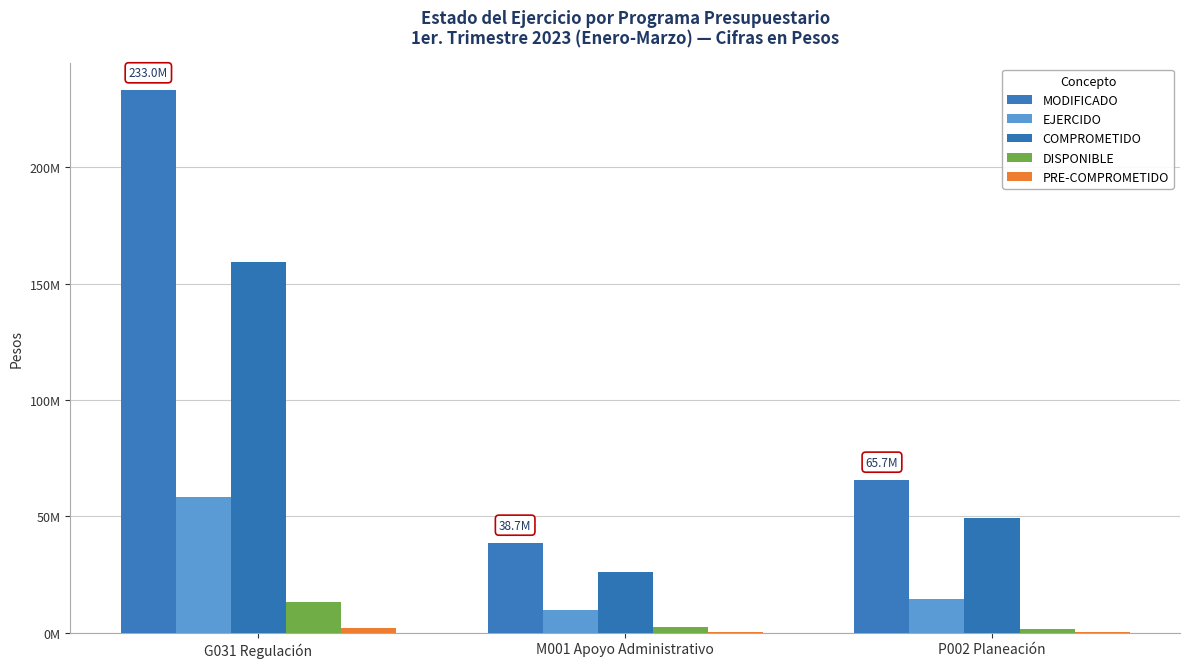

Reading left to right, extract all data points from this chart.

MODIFICADO: G031 Regulación=233032516.4	M001 Apoyo Administrativo=38654587.0	P002 Planeación=65730174.1
EJERCIDO: G031 Regulación=58242638.3	M001 Apoyo Administrativo=9577323.8	P002 Planeación=14515618.4
COMPROMETIDO: G031 Regulación=159215477.9	M001 Apoyo Administrativo=26216149.5	P002 Planeación=49492075.5
DISPONIBLE: G031 Regulación=13415701.1	M001 Apoyo Administrativo=2546013.7	P002 Planeación=1597480.2
PRE-COMPROMETIDO: G031 Regulación=2158699.2	M001 Apoyo Administrativo=315100.0	P002 Planeación=125000.0